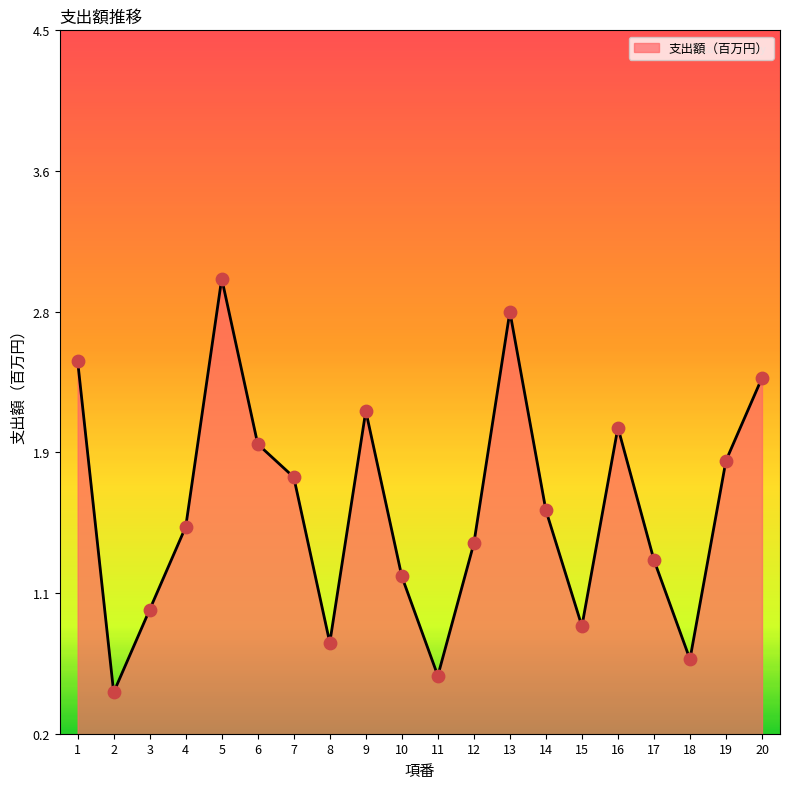

Is this an area chart (filled region under the line)?

Yes